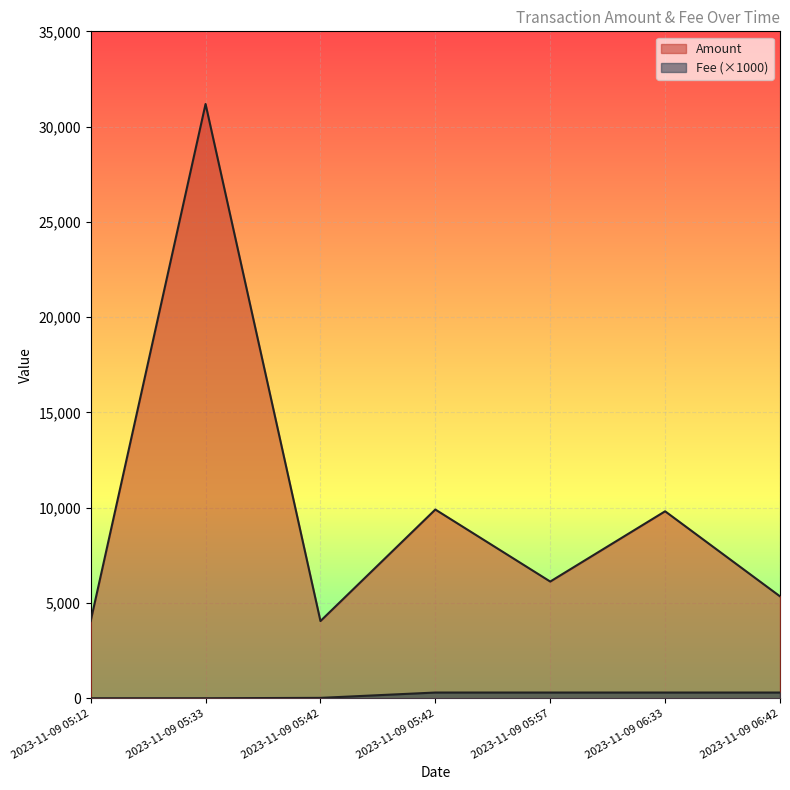

True or false: Fee and Amount cross at least once.

False